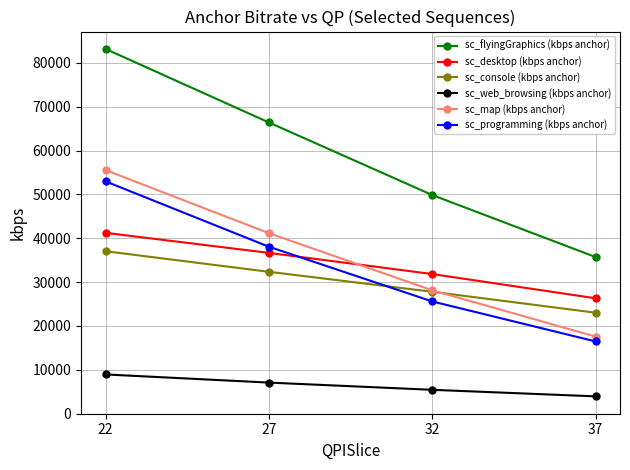

At which label does sc_desktop (kbps anchor) first exceed 36669?

22